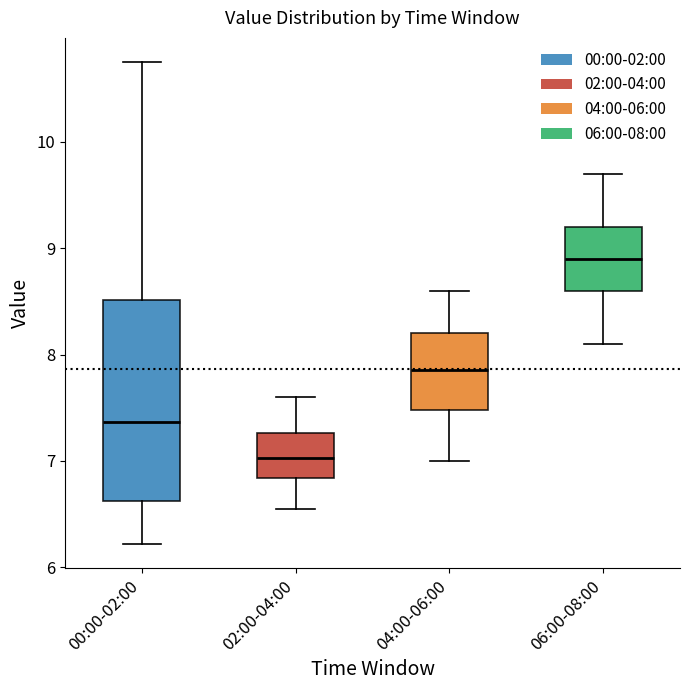

Reading left to right, read every box against the y-axis: the position of its median line, the range the box covers, and the ends of its whiskers. The values are not printed on the chart, so give them approximately, as read against the axis.

00:00-02:00: median 7.4, box 6.6 to 8.5, whiskers 6.2 to 10.8
02:00-04:00: median 7.0, box 6.8 to 7.3, whiskers 6.6 to 7.6
04:00-06:00: median 7.9, box 7.5 to 8.2, whiskers 7.0 to 8.6
06:00-08:00: median 8.9, box 8.6 to 9.2, whiskers 8.1 to 9.7